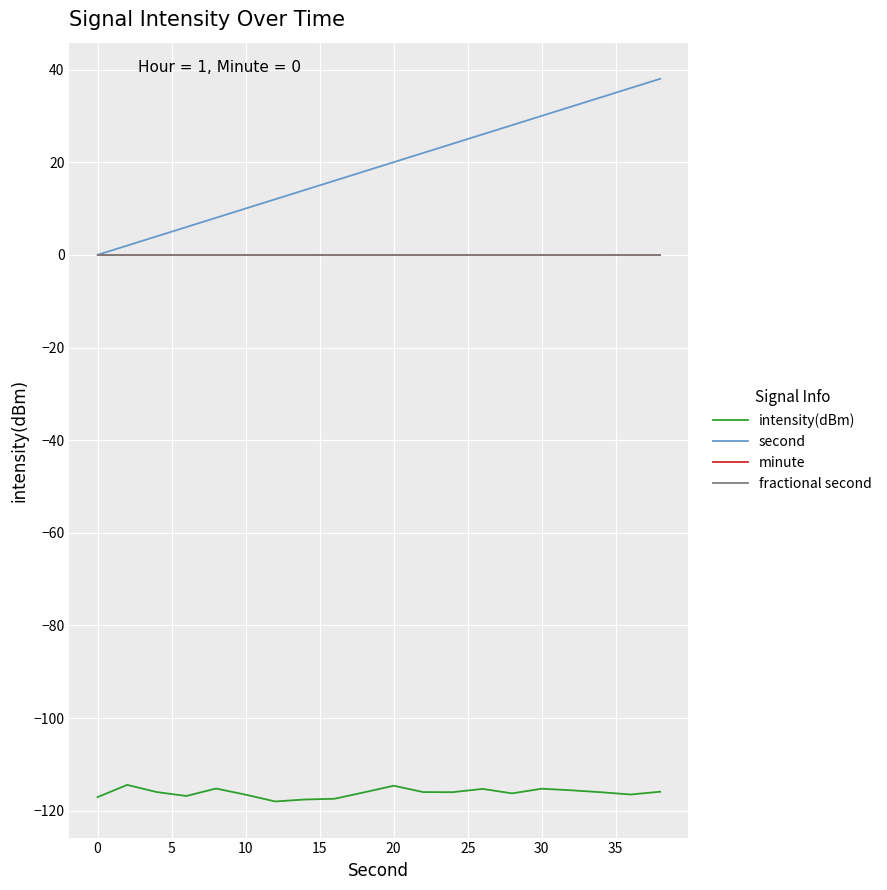

In intensity(dBm), how many points are lower than both neighbors (excluding endpoints)?

5